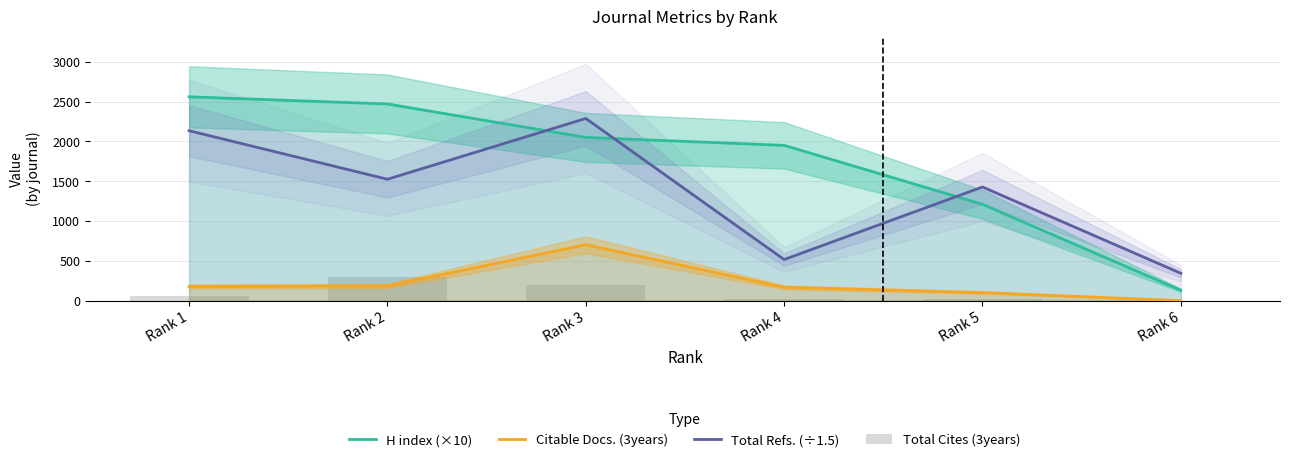

What is the value of the Total Refs. (÷1.5) bar at the 1st from the left?

2134.0